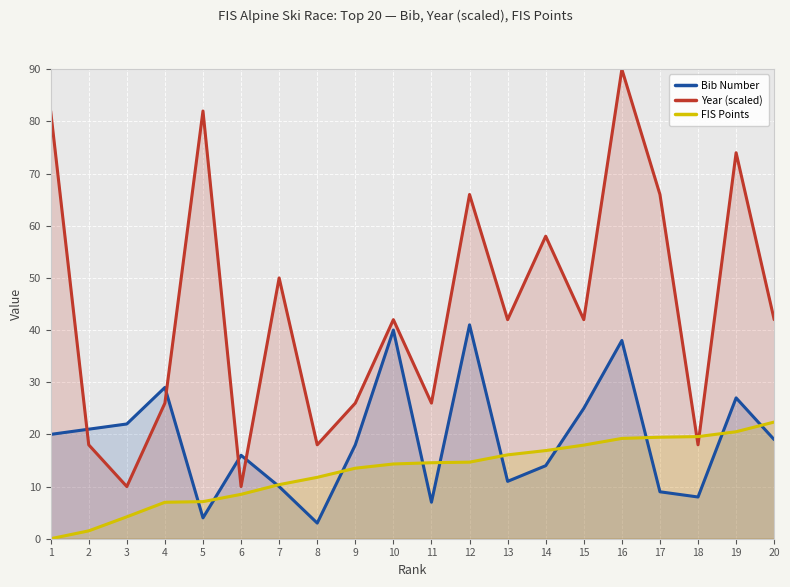

How many values in the FIS Points series exceed 14?

11